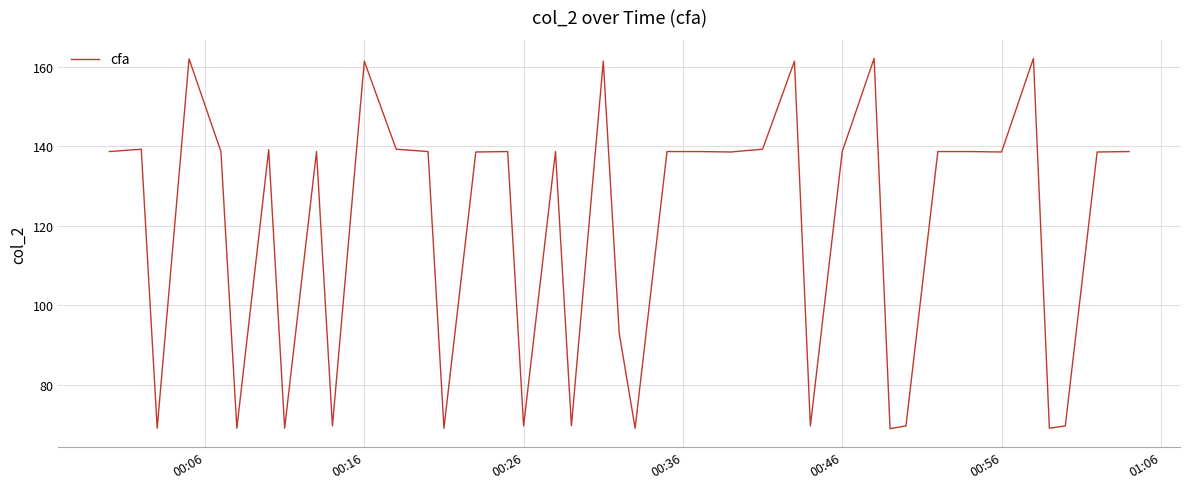

What is the difference between the maximum and minimum values?

93.2